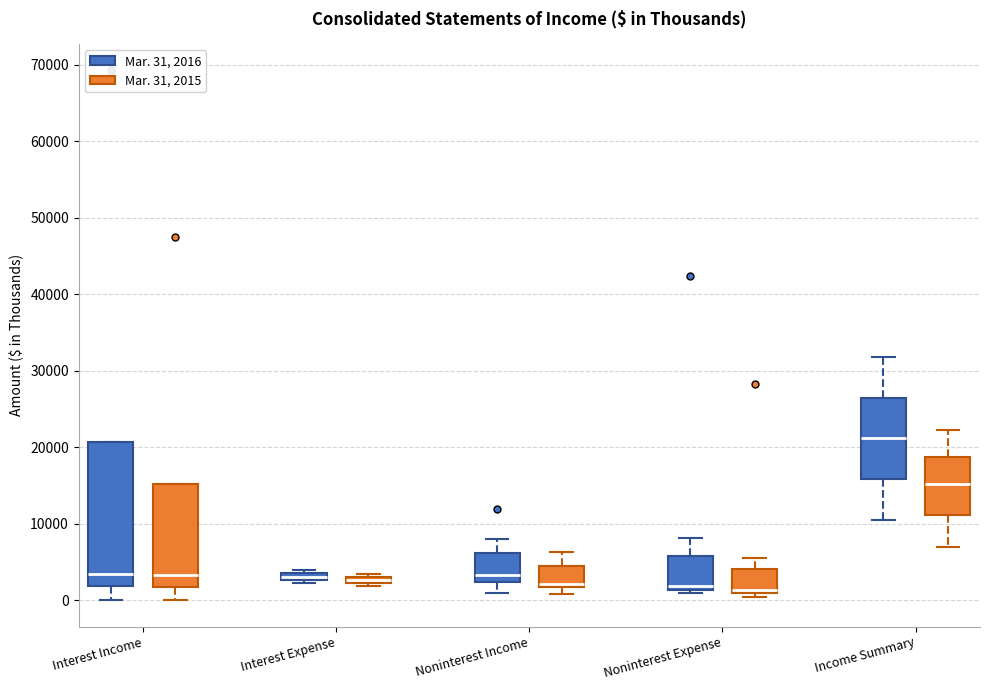

Which box is the tallest, from its lower edge to its upper edge?

Interest Income (Mar. 31, 2016)